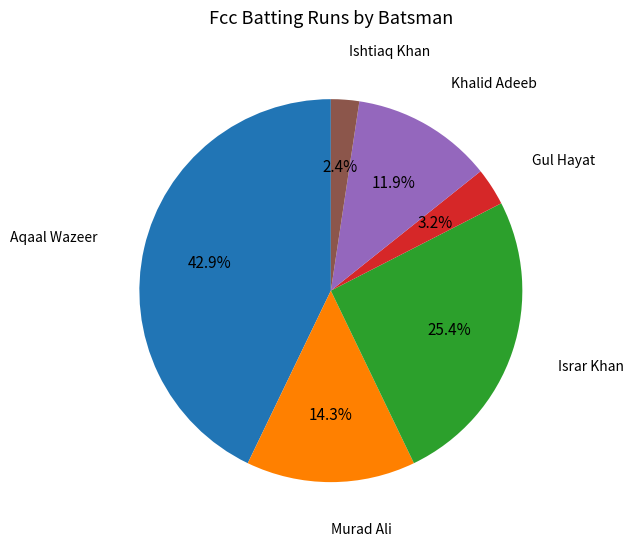

To the nearest percent, what is the difference between the largest and smallest slice percentages?

40%